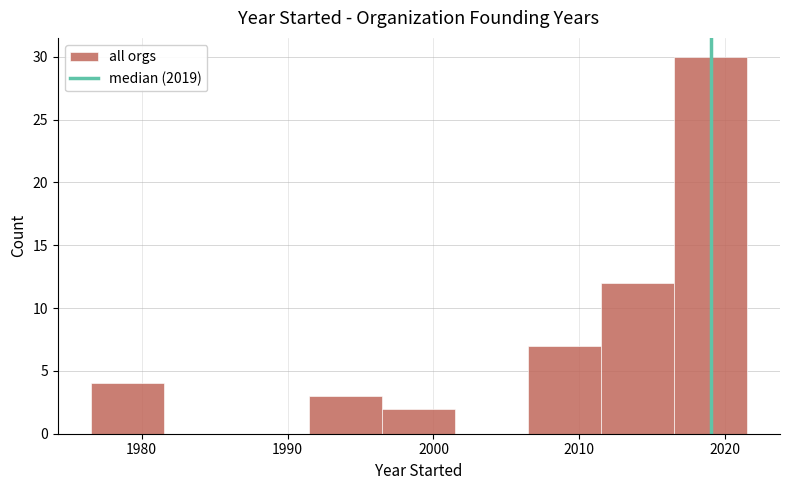

Reading left to right, list every bar in this chart as the range it spans on the x-axis followed by its height. Neither the bar edges nor the heights are printed on the chart, so give them approximately, as read against the axes.

1976.5 to 1981.5: 4
1981.5 to 1986.5: 0
1986.5 to 1991.5: 0
1991.5 to 1996.5: 3
1996.5 to 2001.5: 2
2001.5 to 2006.5: 0
2006.5 to 2011.5: 7
2011.5 to 2016.5: 12
2016.5 to 2021.5: 30